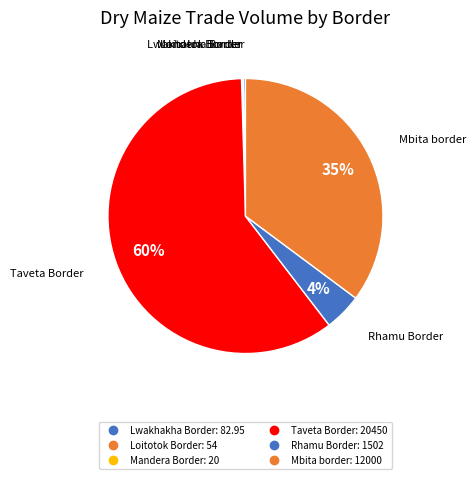

How many segments does this pie chart have?

6